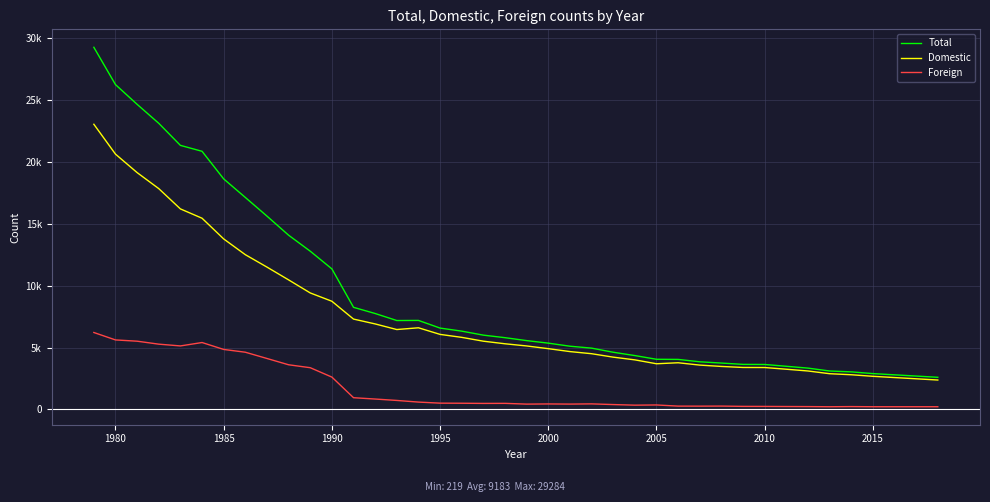

True or false: Foreign and Domestic cross at least once.

False